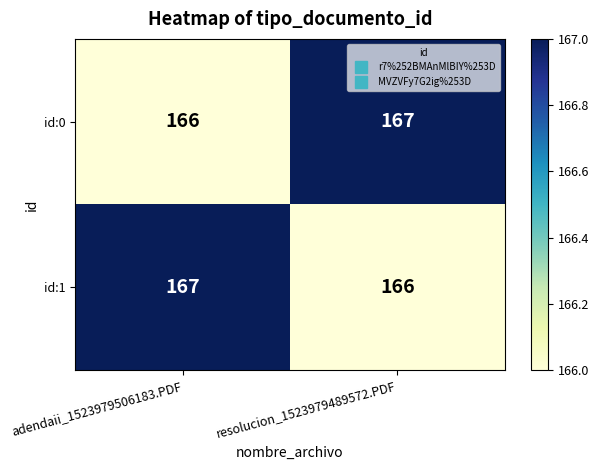

Reading left to right, list all the values displayed in this chart.

id:0: adendaii_1523979506183.PDF=166	resolucion_1523979489572.PDF=167
id:1: adendaii_1523979506183.PDF=167	resolucion_1523979489572.PDF=166